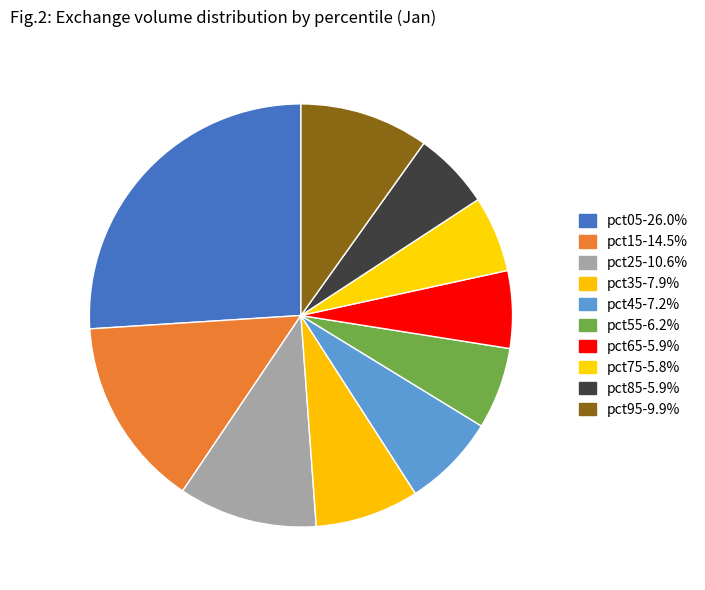

How many slices are in this pie chart?

10